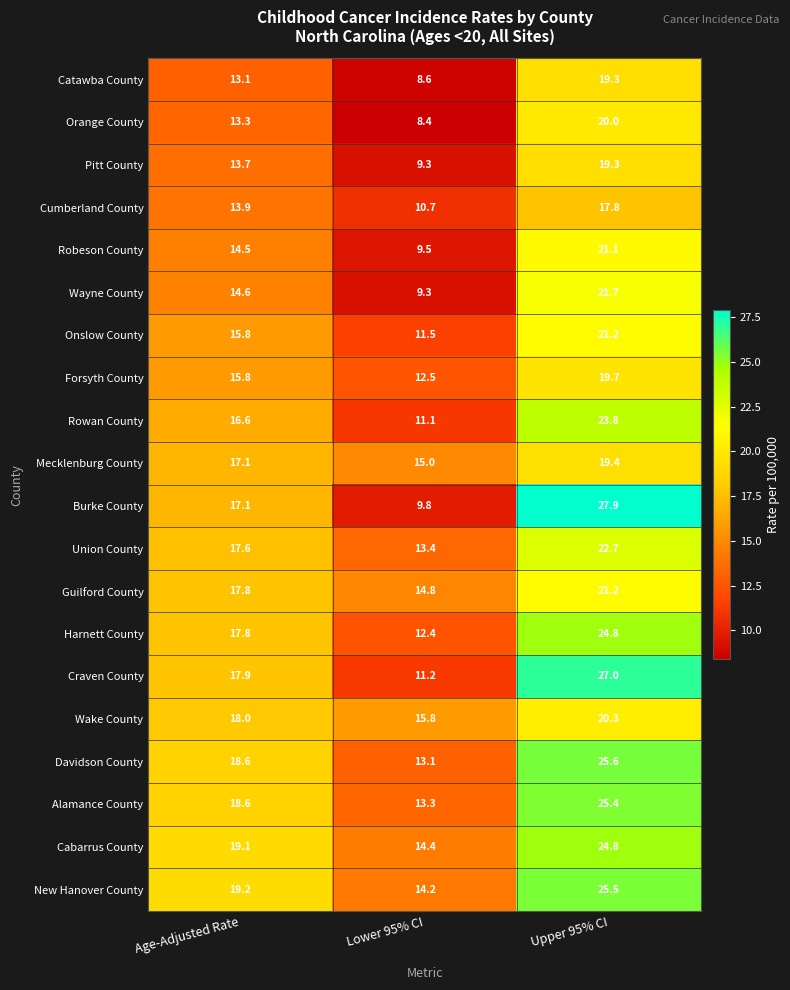

Between Age-Adjusted Rate and Upper 95% CI, which series saw the biggest shift?

Burke County